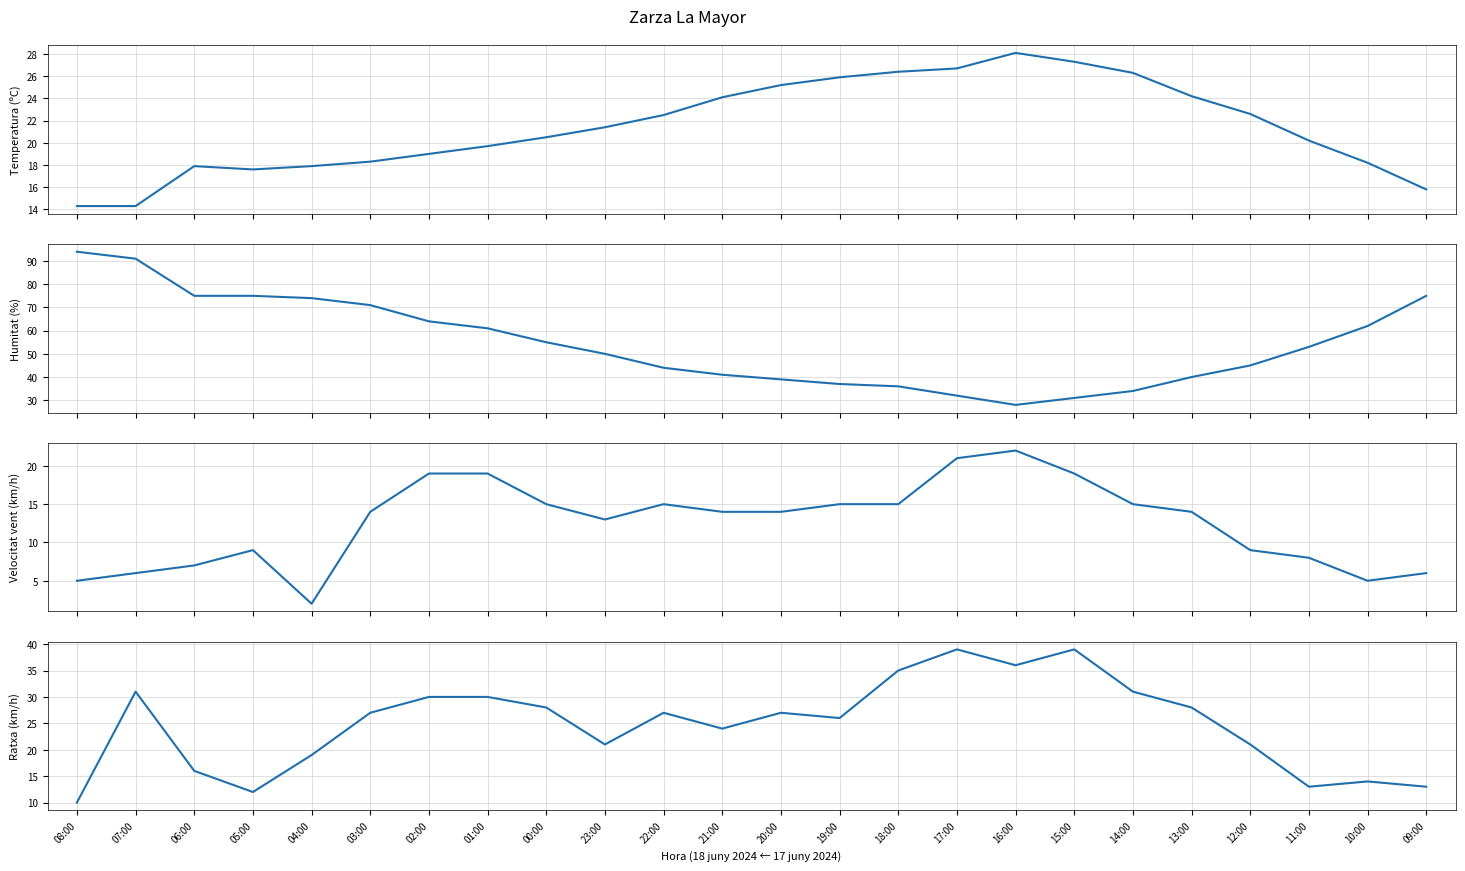

What position from the left is 01:00?

8